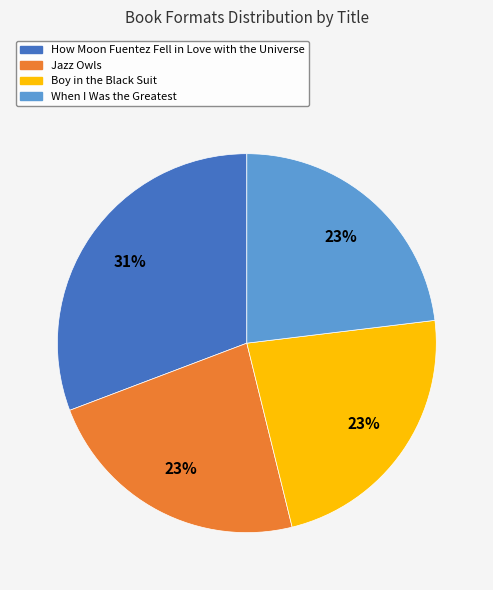

Do Jazz Owls and Boy in the Black Suit together represent more than half of the pie?

No